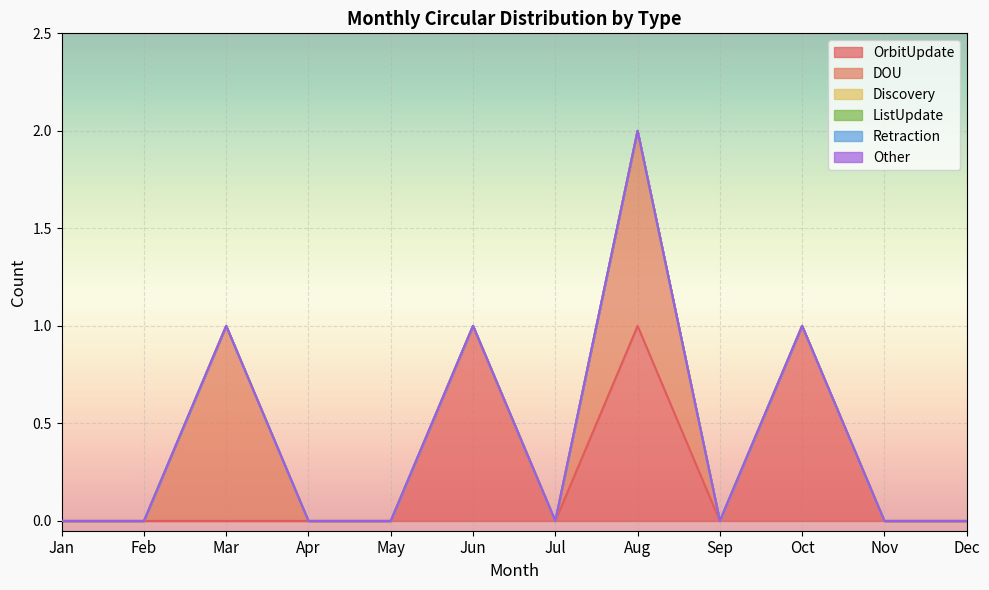

Which category has the lowest value in the Retraction series?

Jan